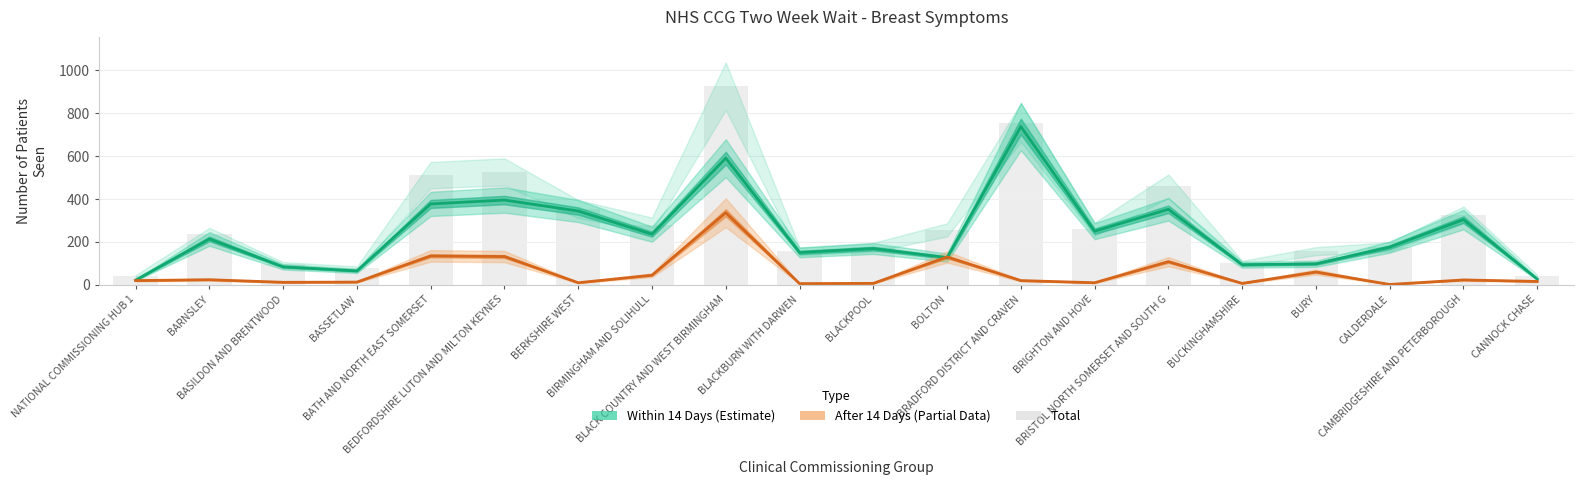

At how many categories does at least one series exceed 737?

2